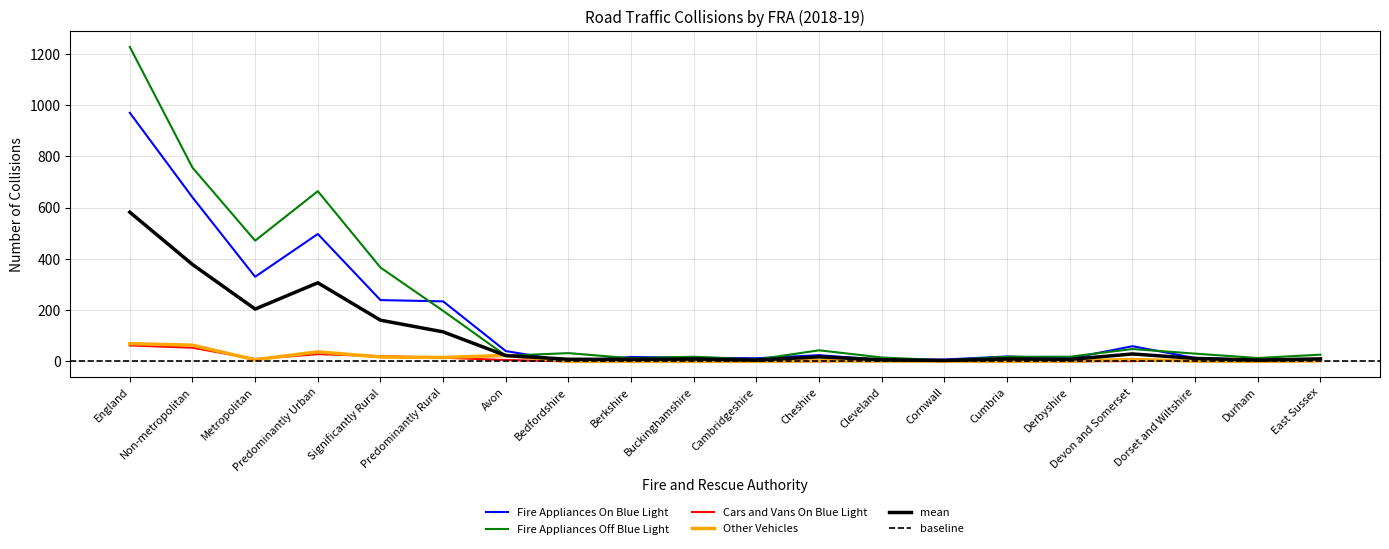

Where is Fire Appliances Off Blue Light nearest to the value 615?

Predominantly Urban